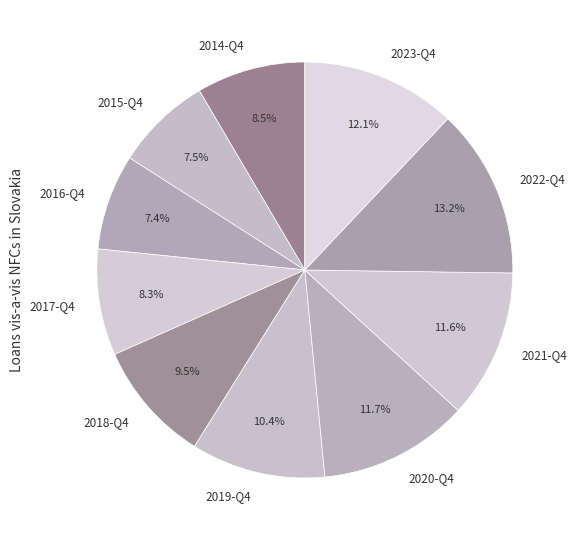

Is it true that 2019-Q4 is 20% of the pie?

False